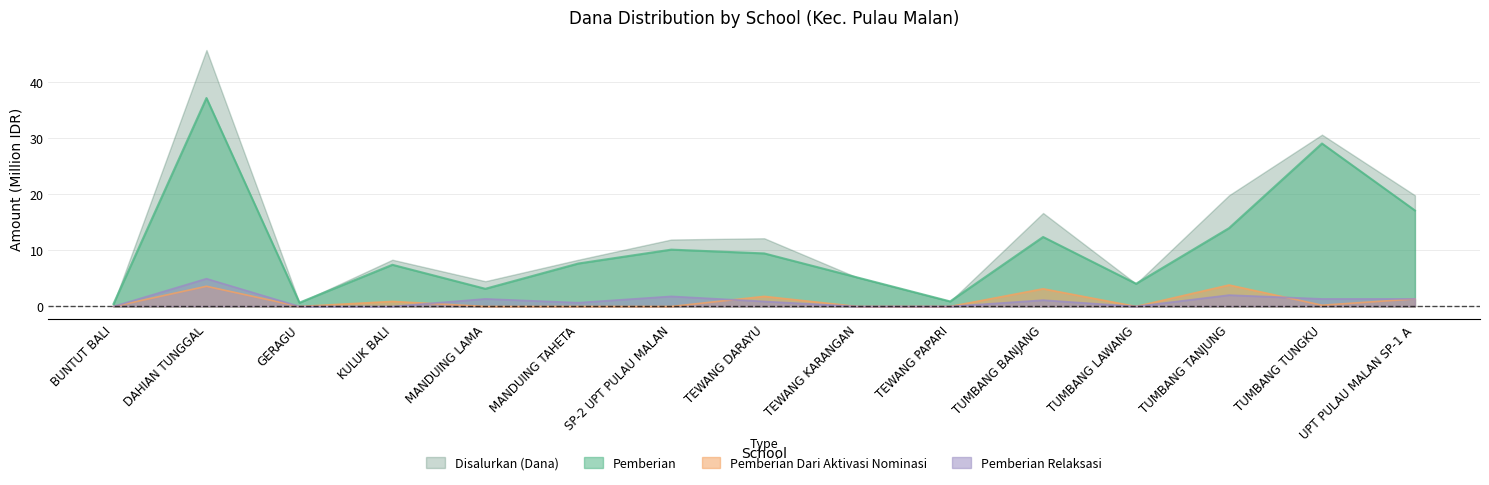

How many data points in Pemberian Relaksasi are above 0?

9